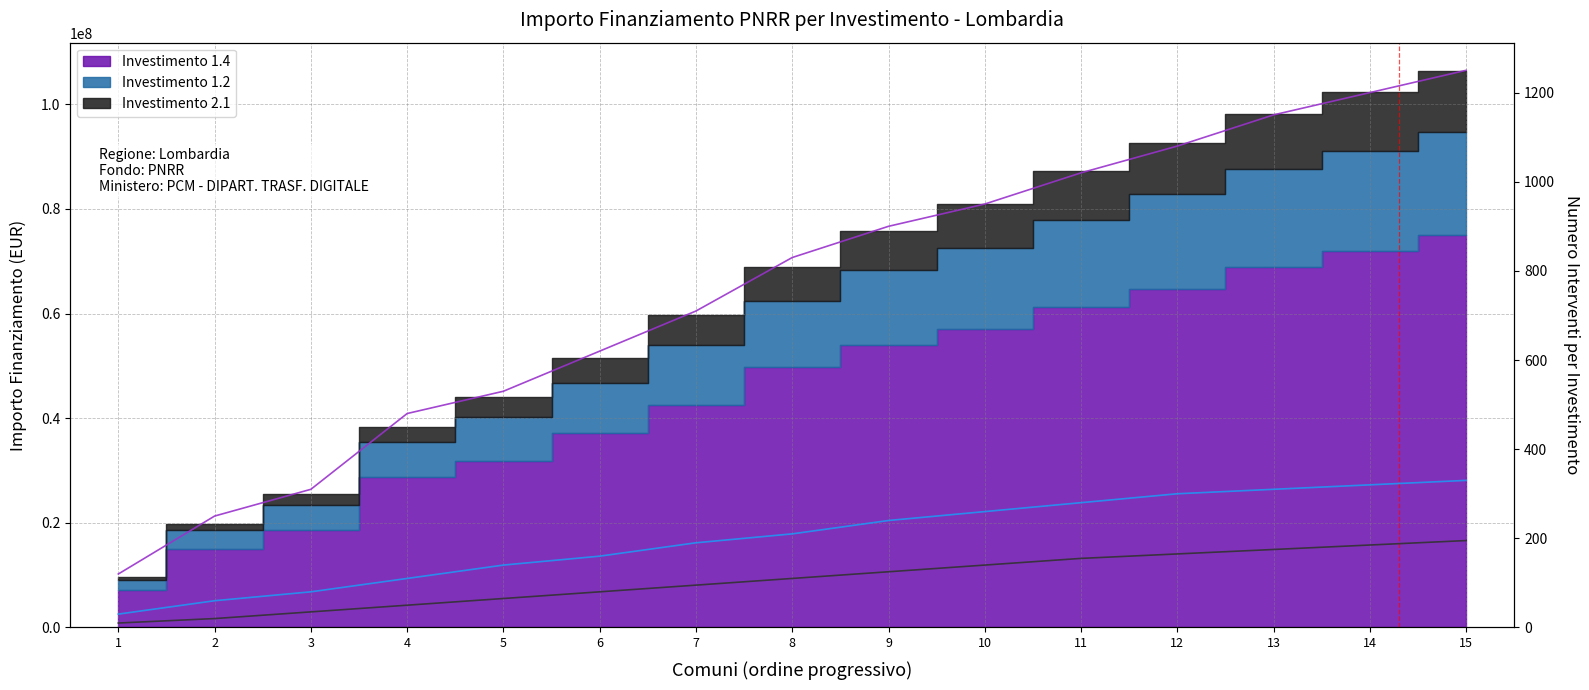

Which label corresponds to the largest value in the chart?

15